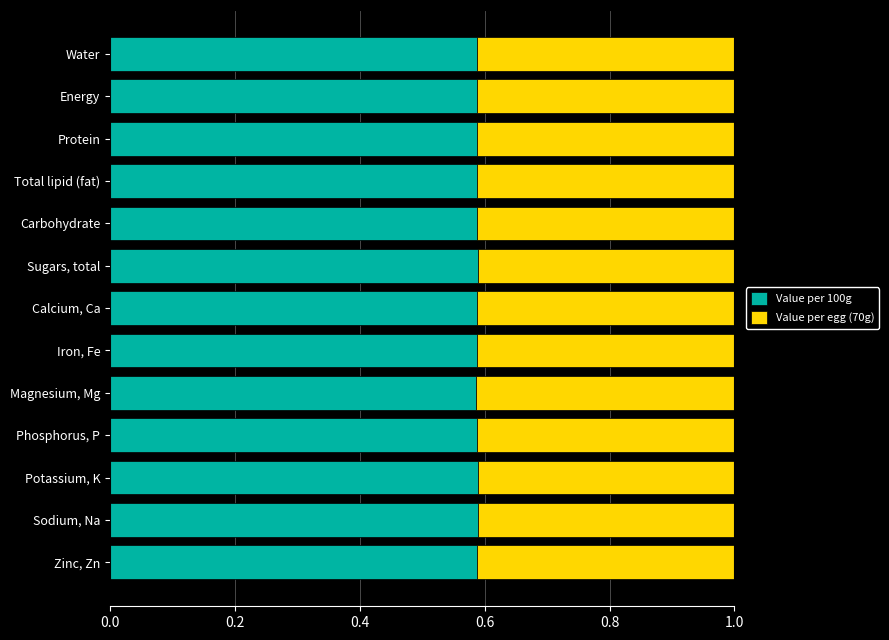

Is it true that Value per 100g equals 1.0 at Magnesium, Mg?

False